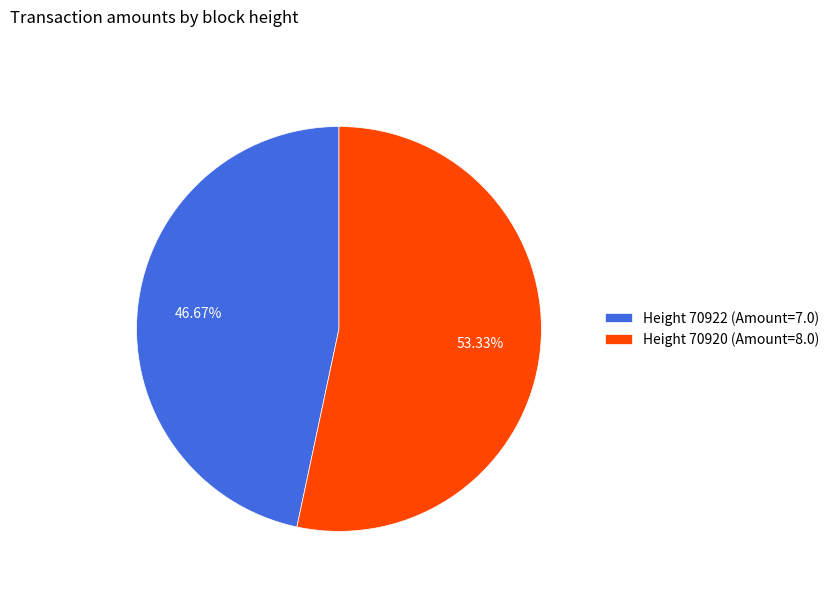

What is the ratio of the value at Height 70922 (Amount=7.0) to the value at Height 70920 (Amount=8.0)?

0.9